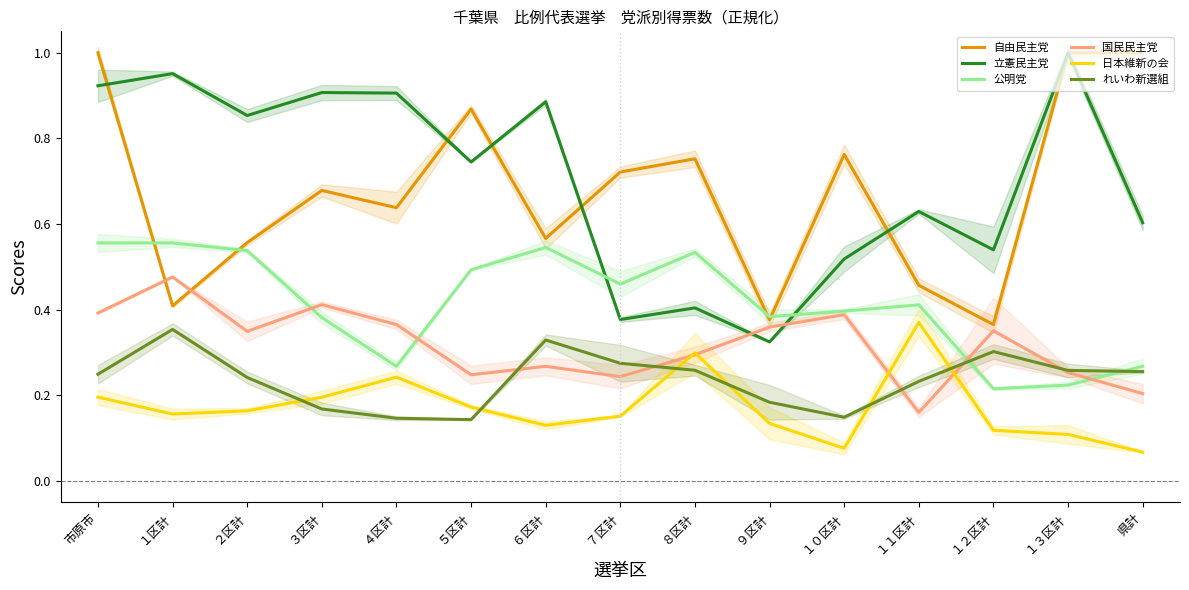

List the labels in order of 日本維新の会 value, smallest first.

県計, １０区計, １３区計, １２区計, ６区計, ９区計, ７区計, １区計, ２区計, ５区計, ３区計, 市原市, ４区計, ８区計, １１区計